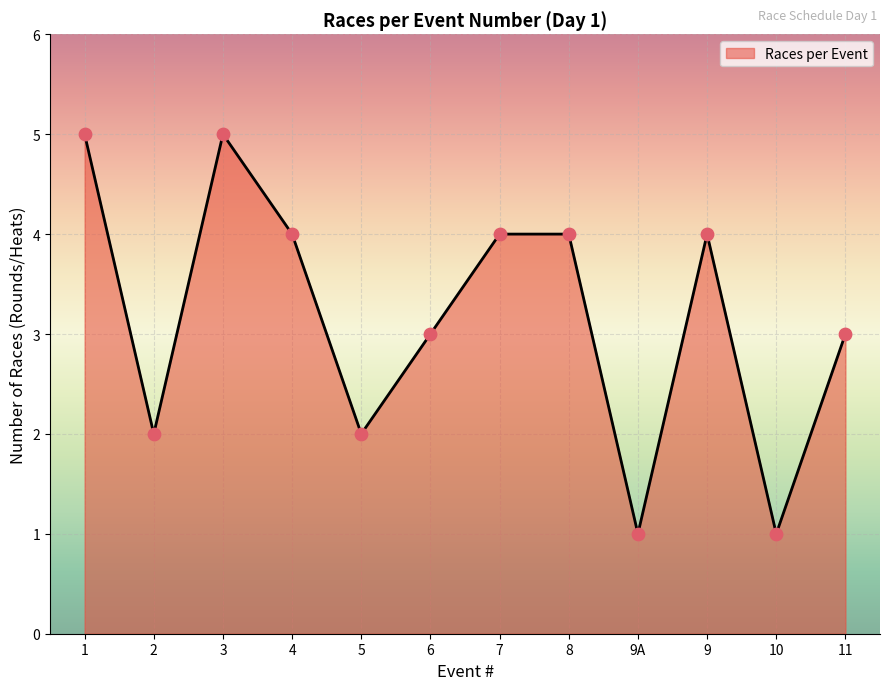

Between 8 and 6, which is larger?

8